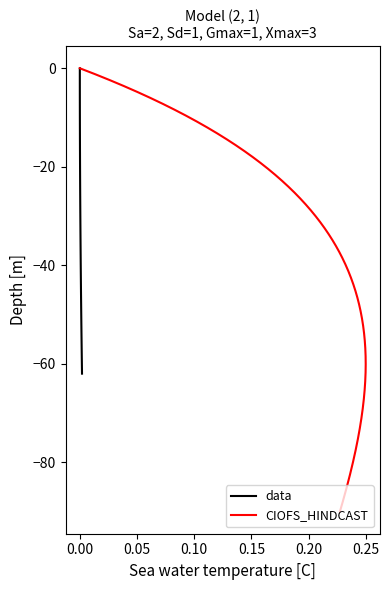

What is the lowest value of the data series?

-62